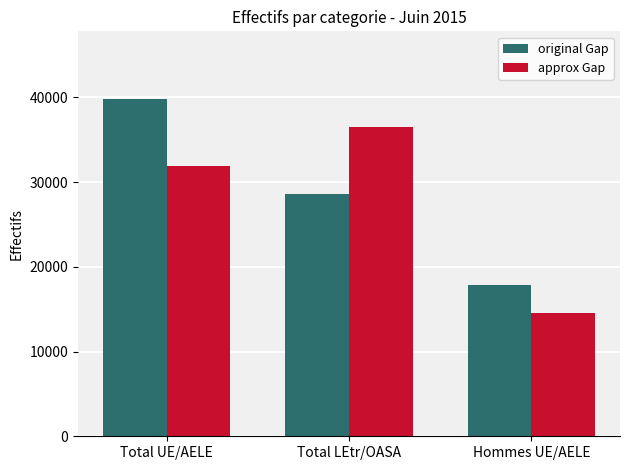

The value of original Gap at Total UE/AELE is 39840. True or false?

True